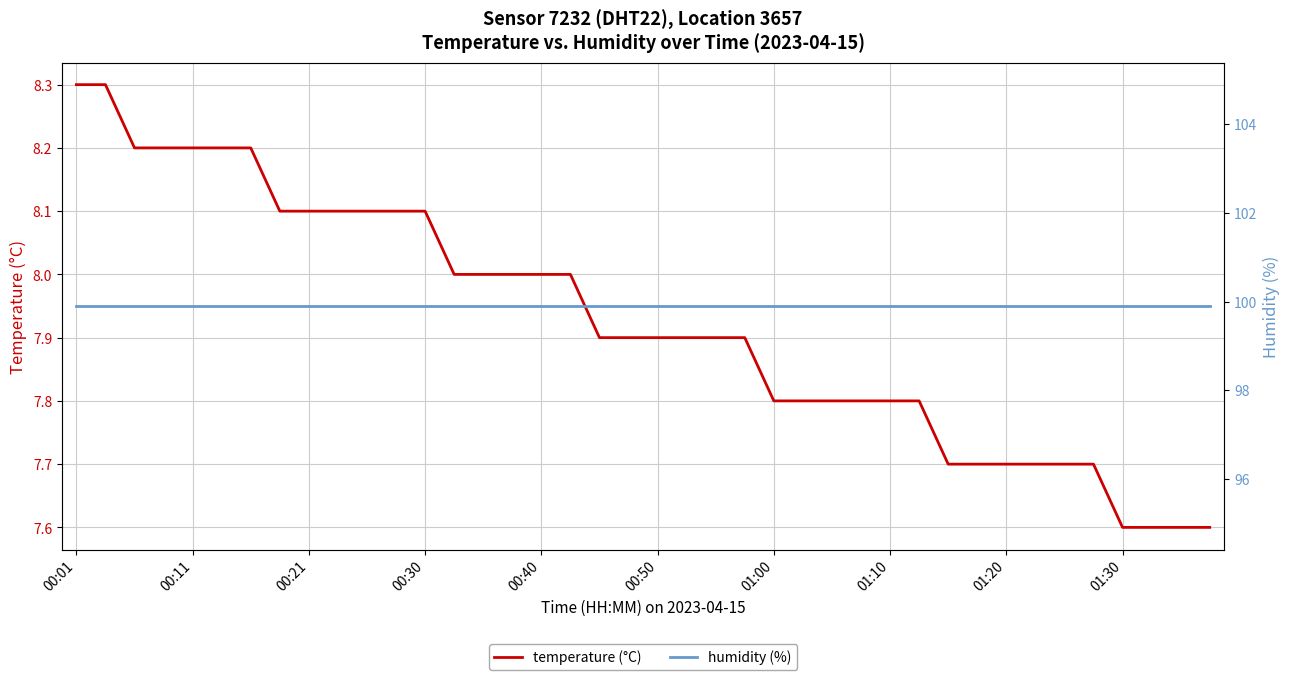

Is it true that humidity (%) equals 36.9 at 38?

False